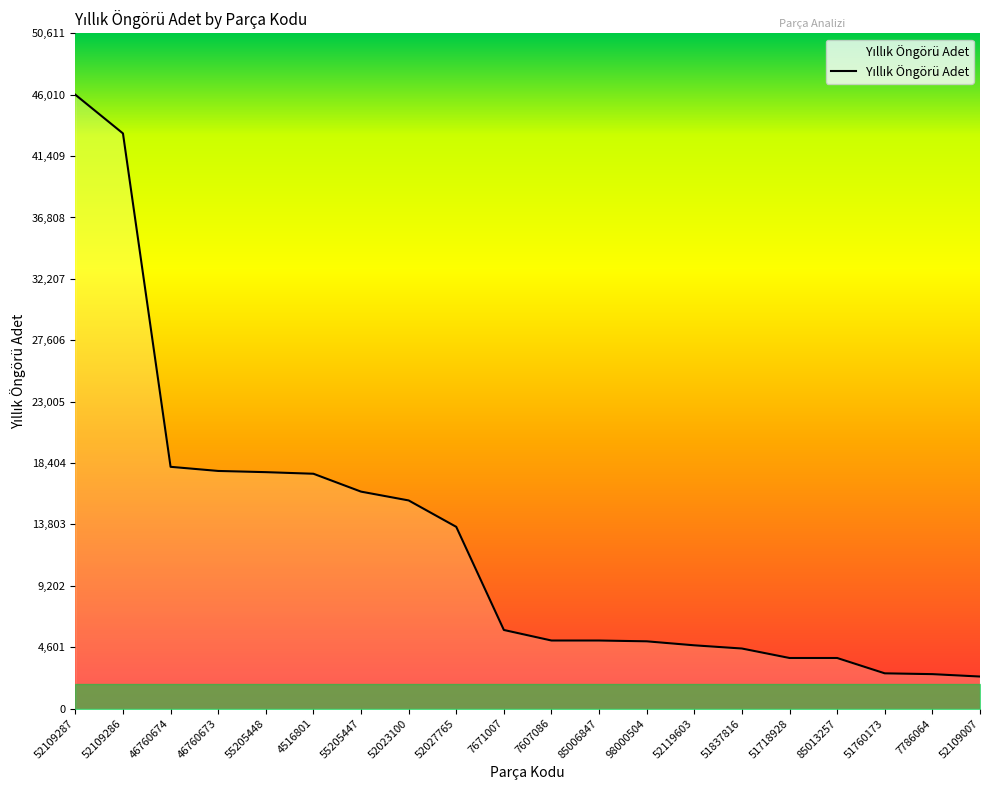

What is the change in value from 46760674 to 51760173?

-15480